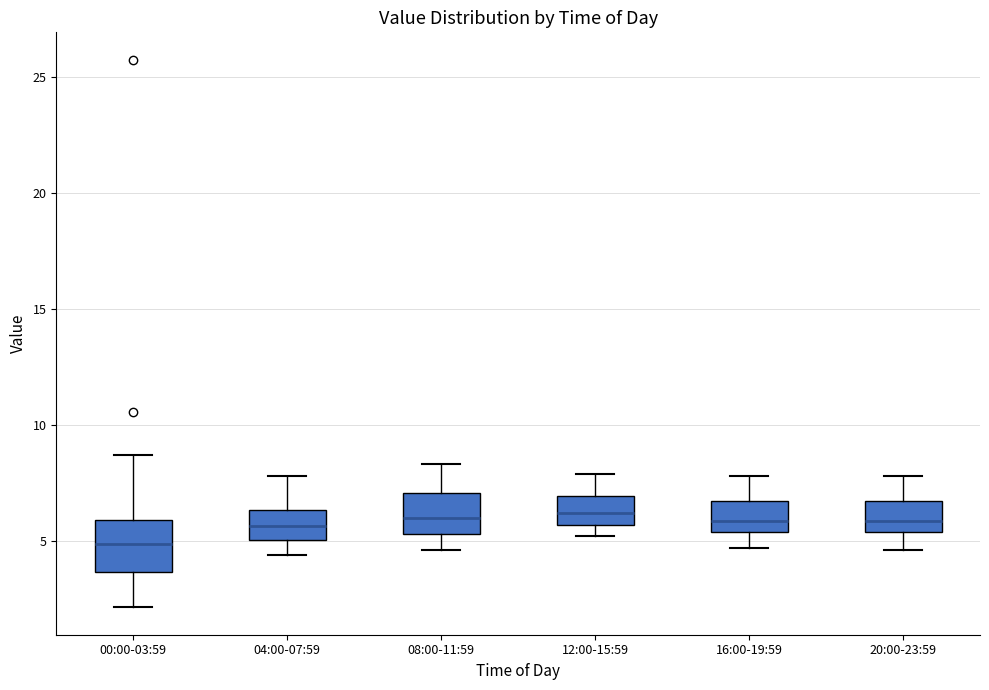

Which box's median line is the lowest?

00:00-03:59